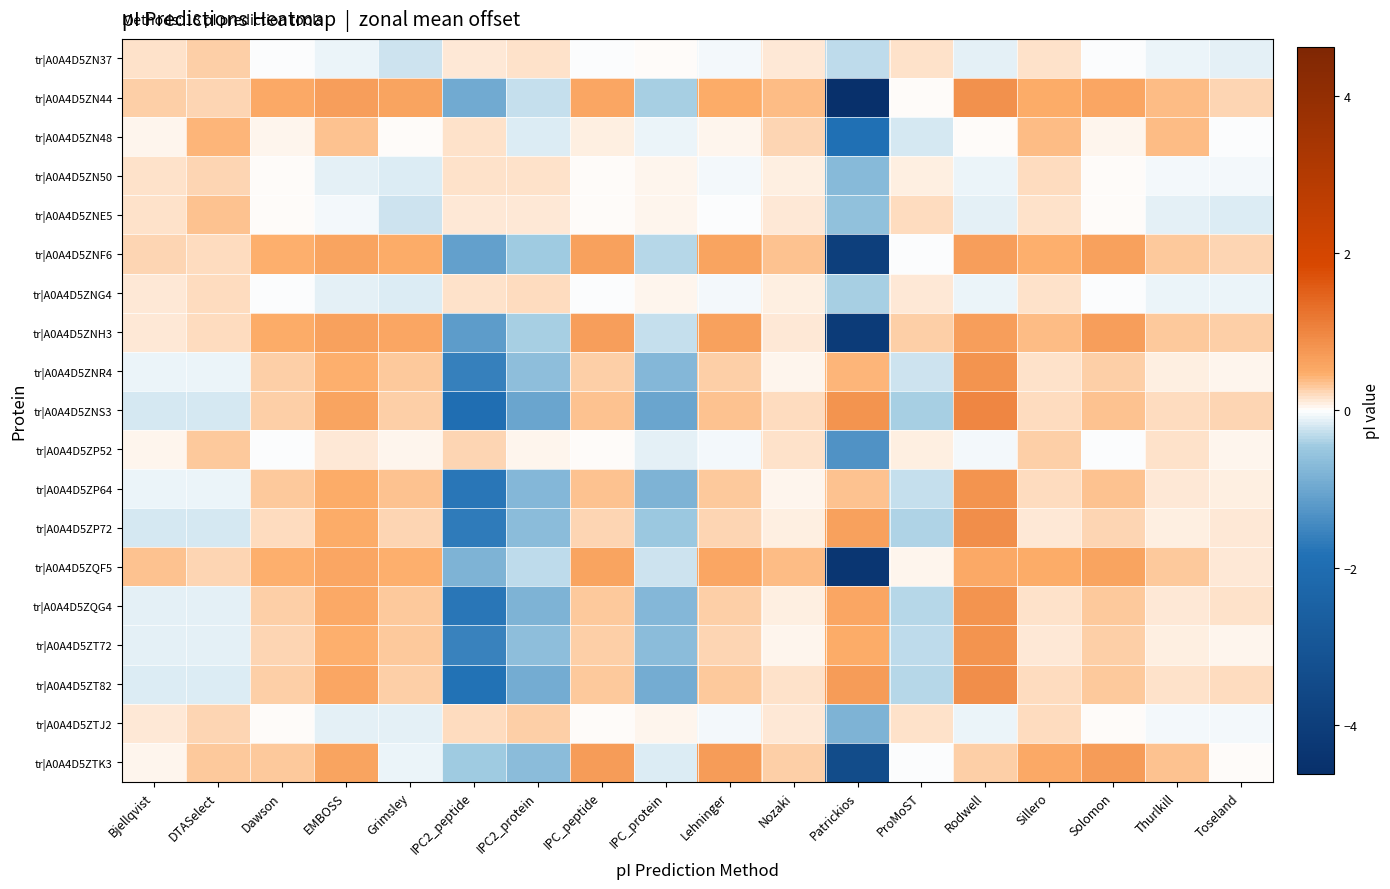

Between Toseland and IPC_peptide, which is larger?

IPC_peptide